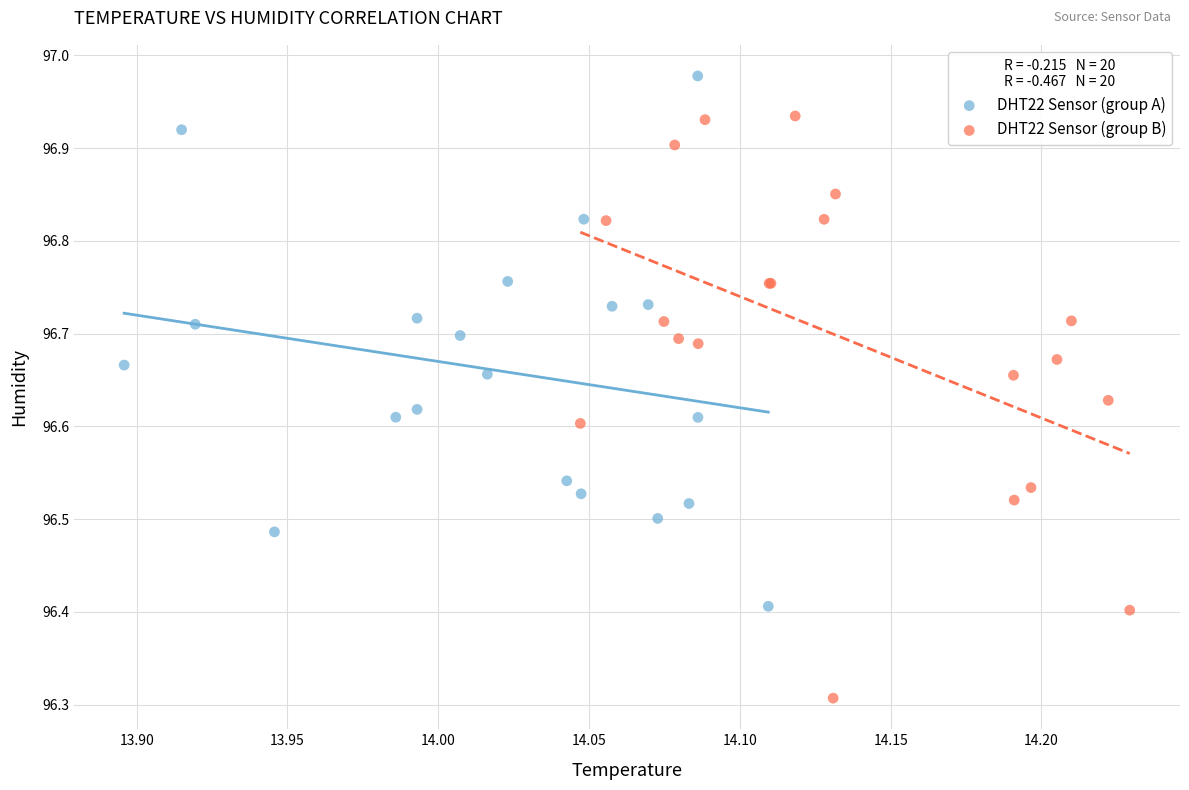

What are all the series names shown in the legend?

DHT22 Sensor (group A), DHT22 Sensor (group B)